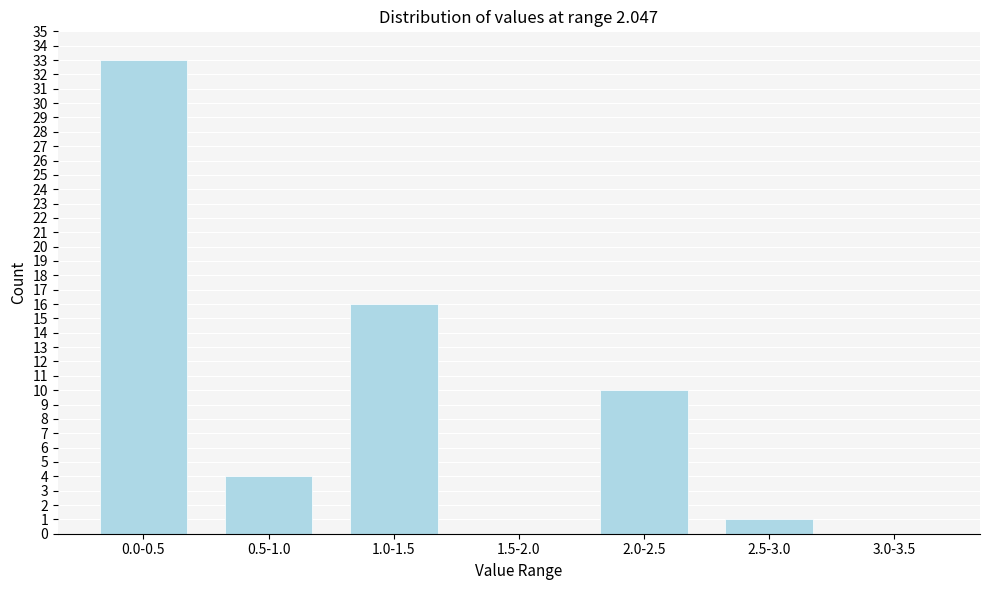

Reading left to right, transcribe all the data shown in this chart.

0.0-0.5=33	0.5-1.0=4	1.0-1.5=16	1.5-2.0=0	2.0-2.5=10	2.5-3.0=1	3.0-3.5=0